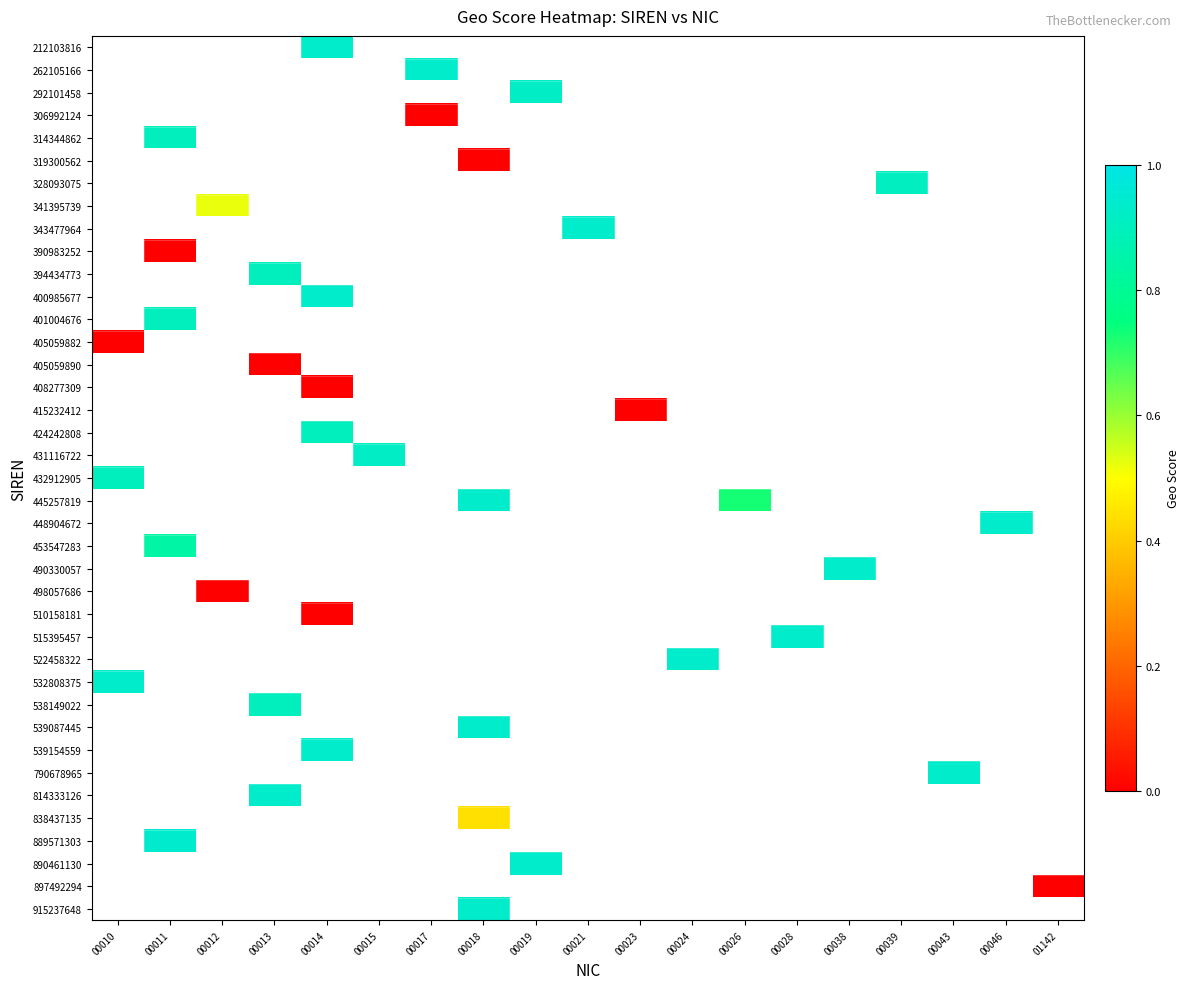

Between 00019 and 00010, which is larger?

00010